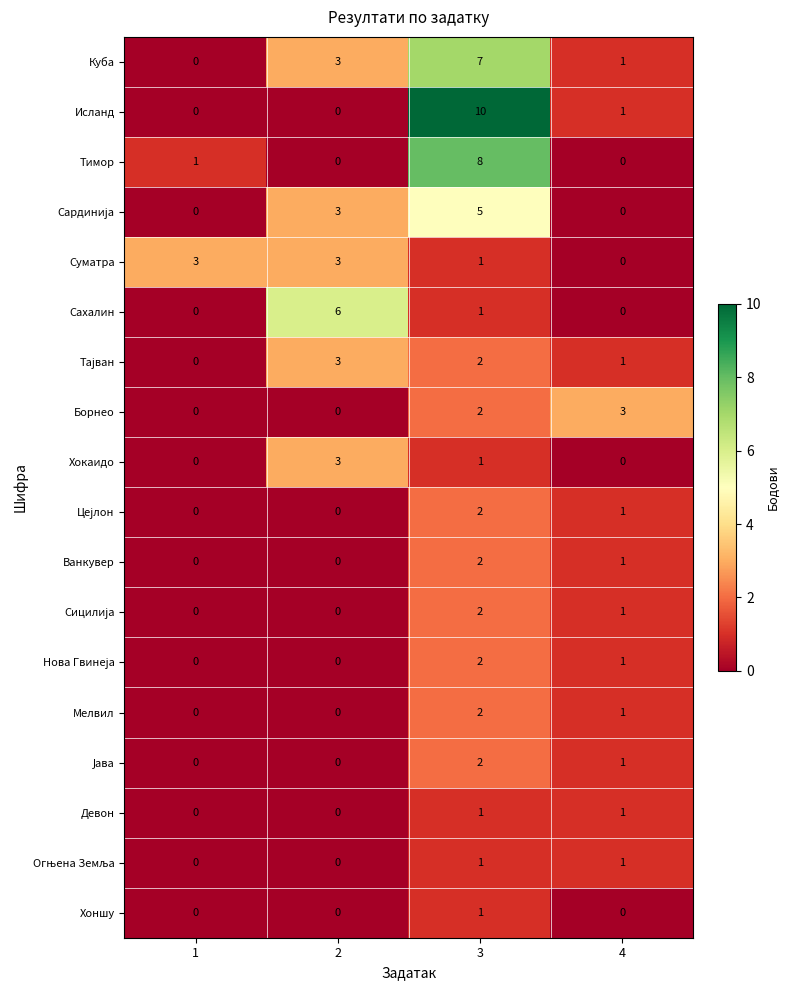

Which category has the highest value across all series?

3